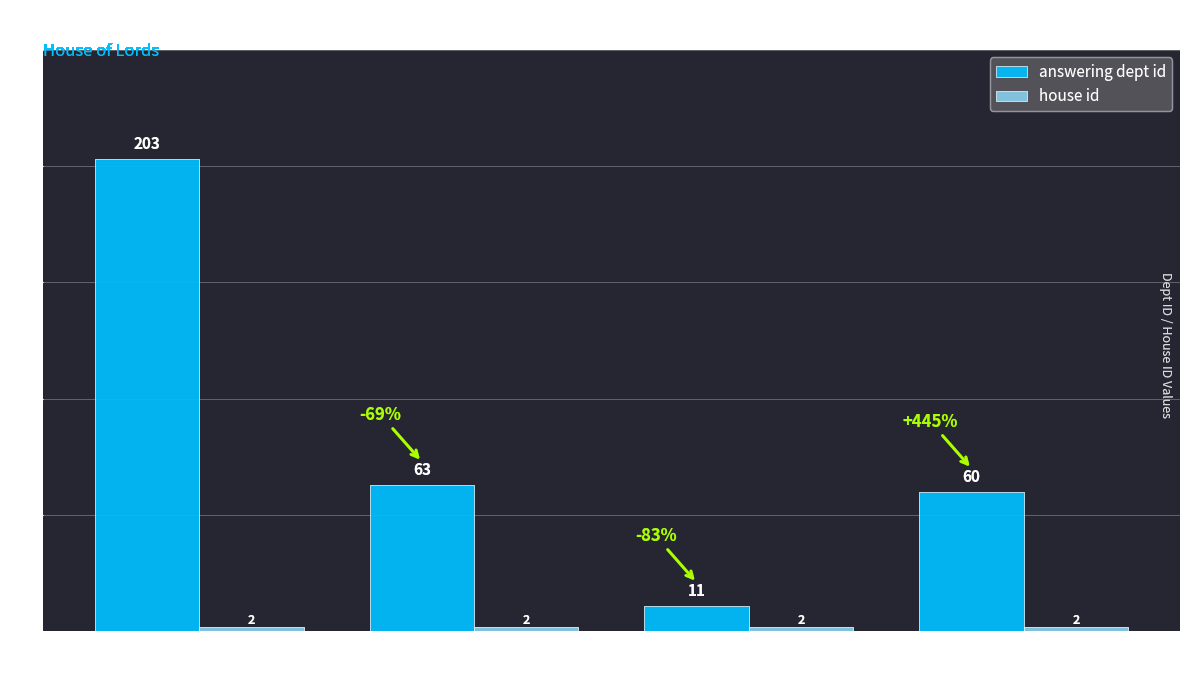

How many groups of bars are there?

4